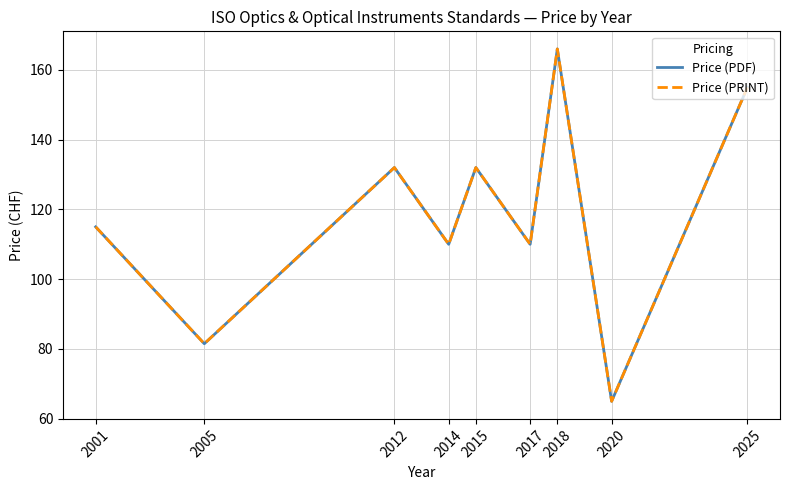

Does the chart display data point markers on the line(s)?

No